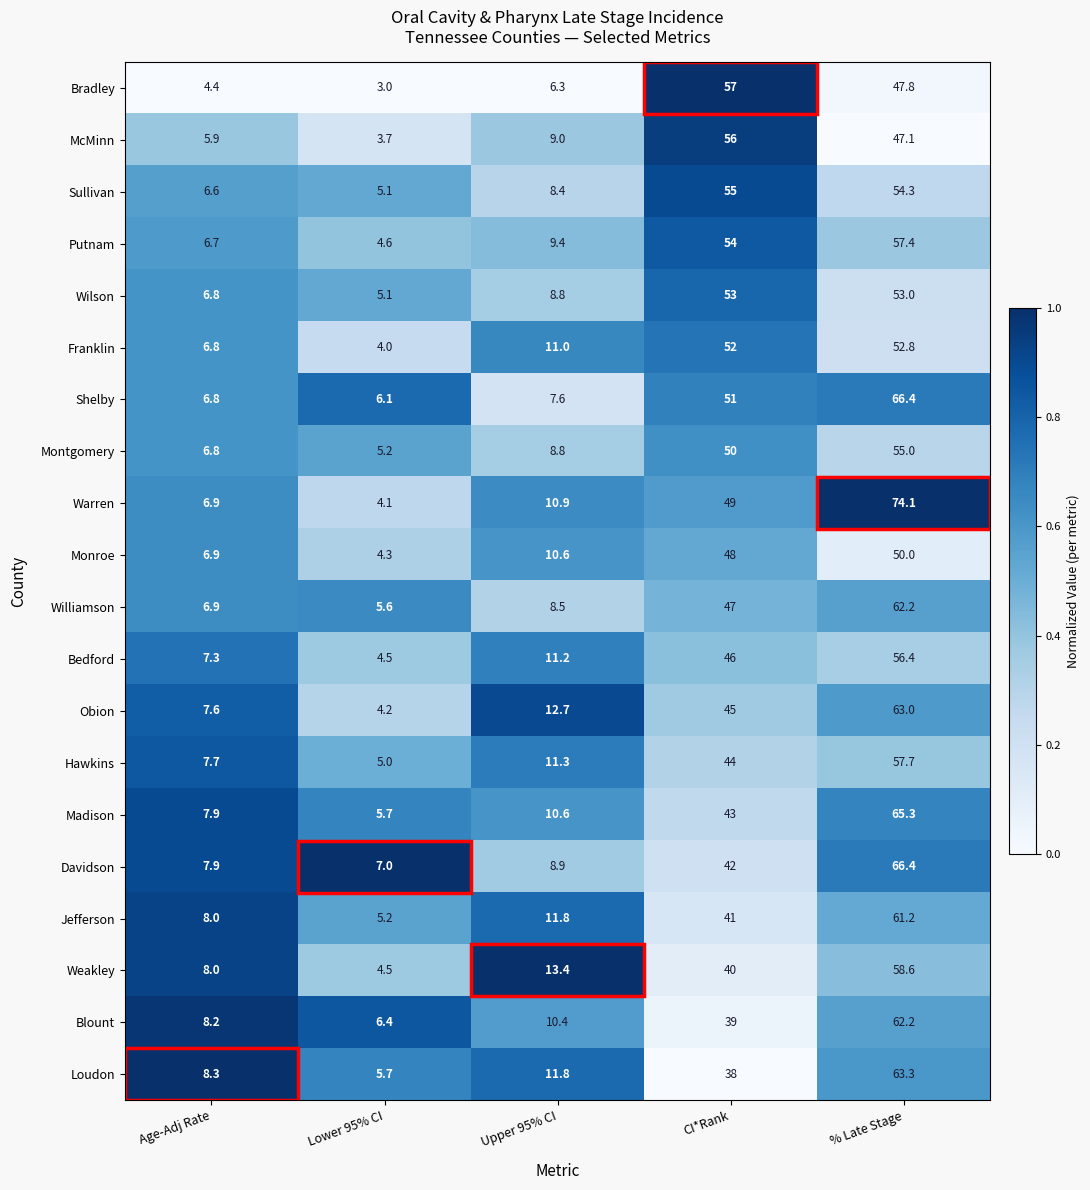

Which series has the widest spread of values?

Warren